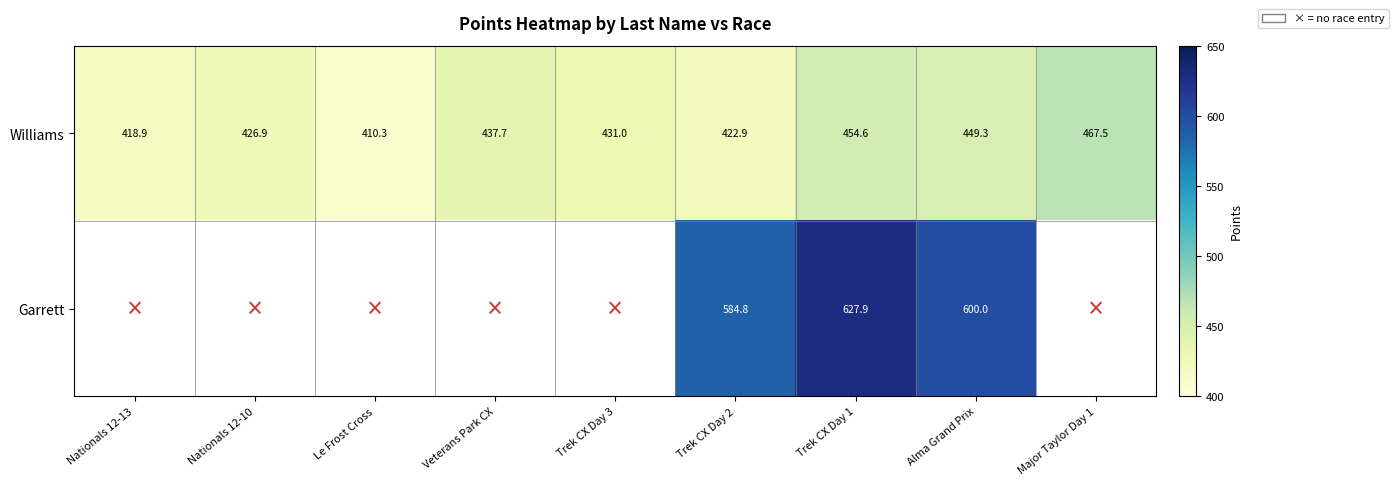

What is the highest value of the Williams series?

467.5